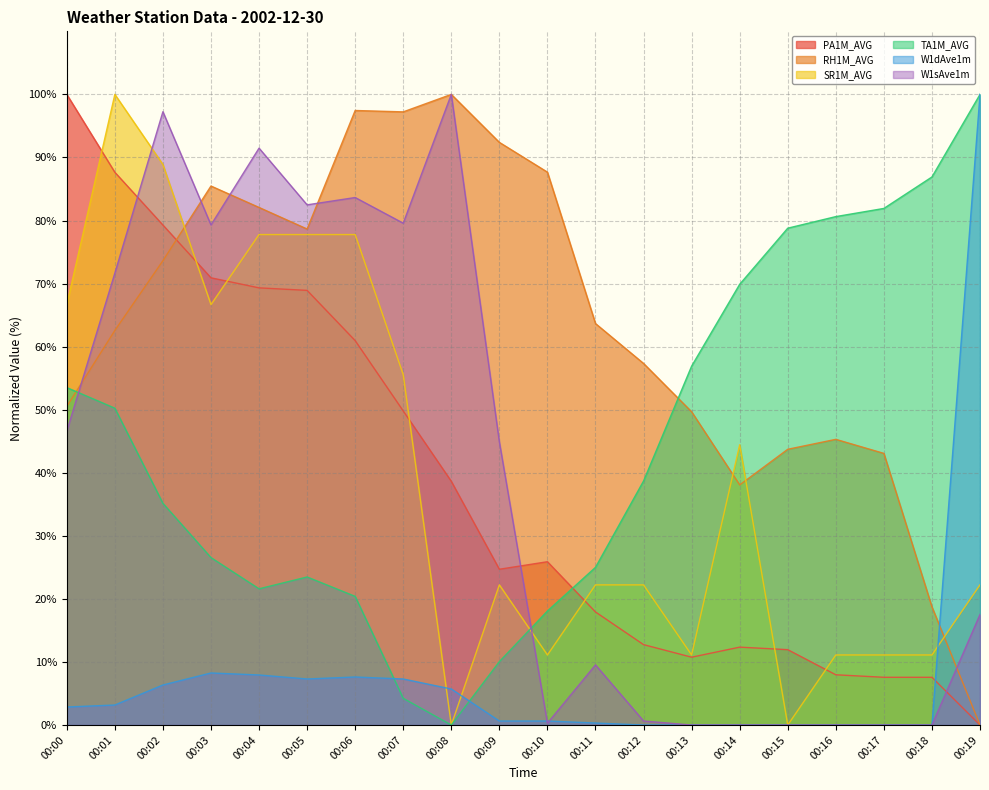

After their last crossing, which series has the higher values: PA1M_AVG or SR1M_AVG?

SR1M_AVG